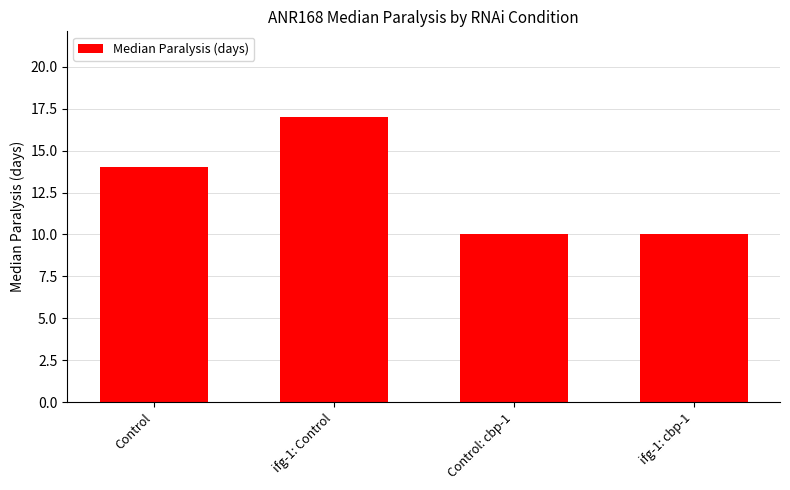

Is it true that the value at ifg-1: Control is 26?

False